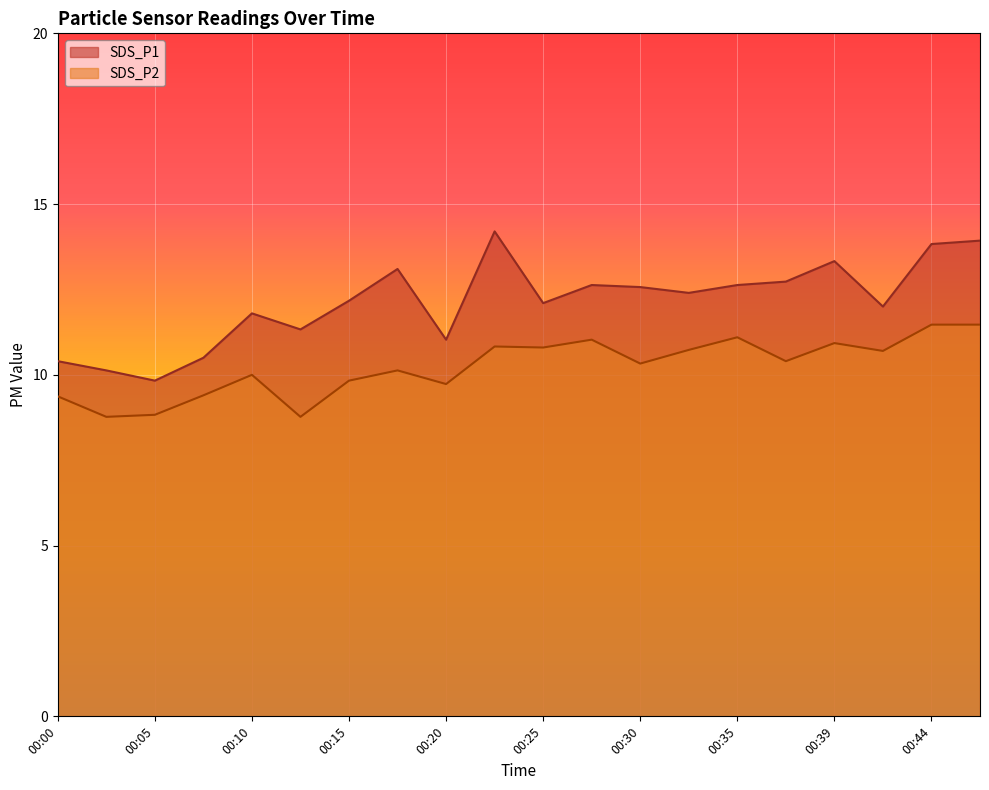

At which category does SDS_P2 reach its first local peak?

00:10